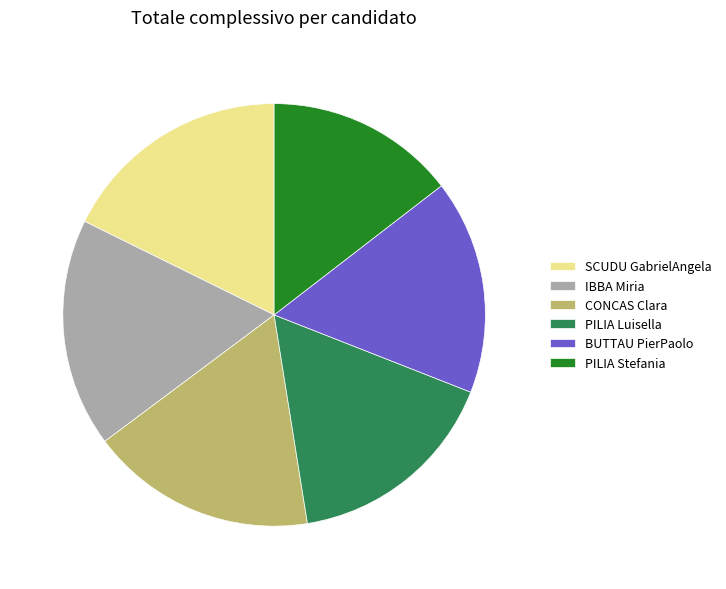

Count the number of slices in the pie.

6